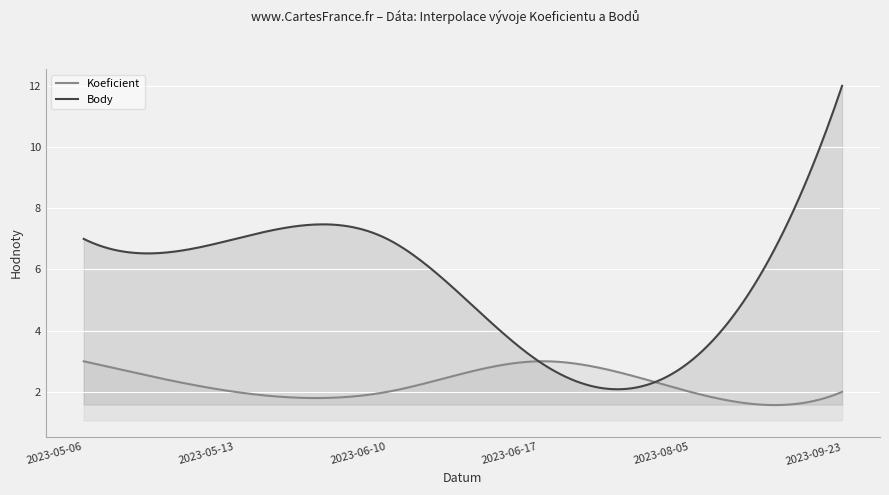

What is the lowest value of the Body series?

2.1